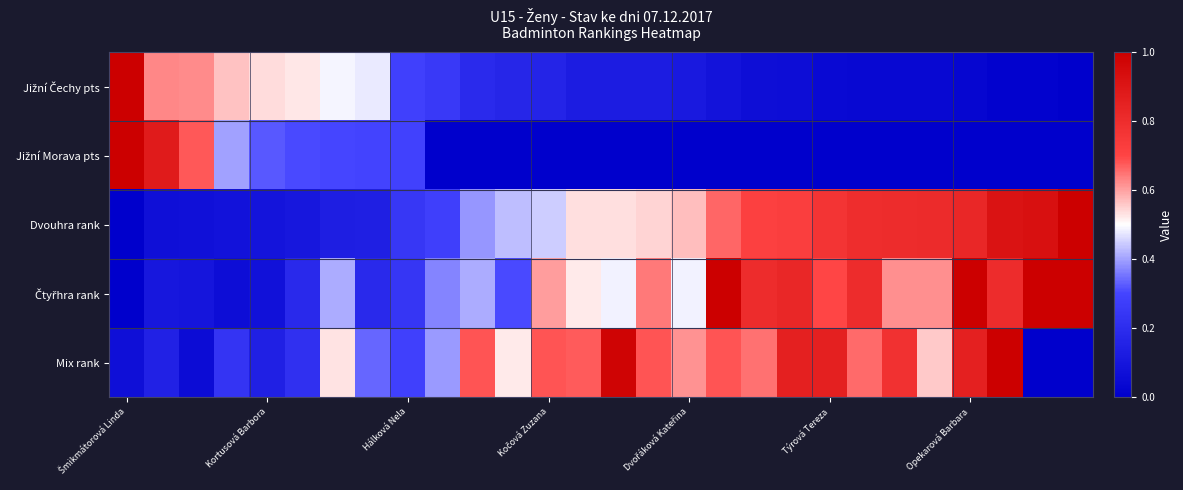

Which label corresponds to the largest value in the chart?

Šmikmátorová Linda